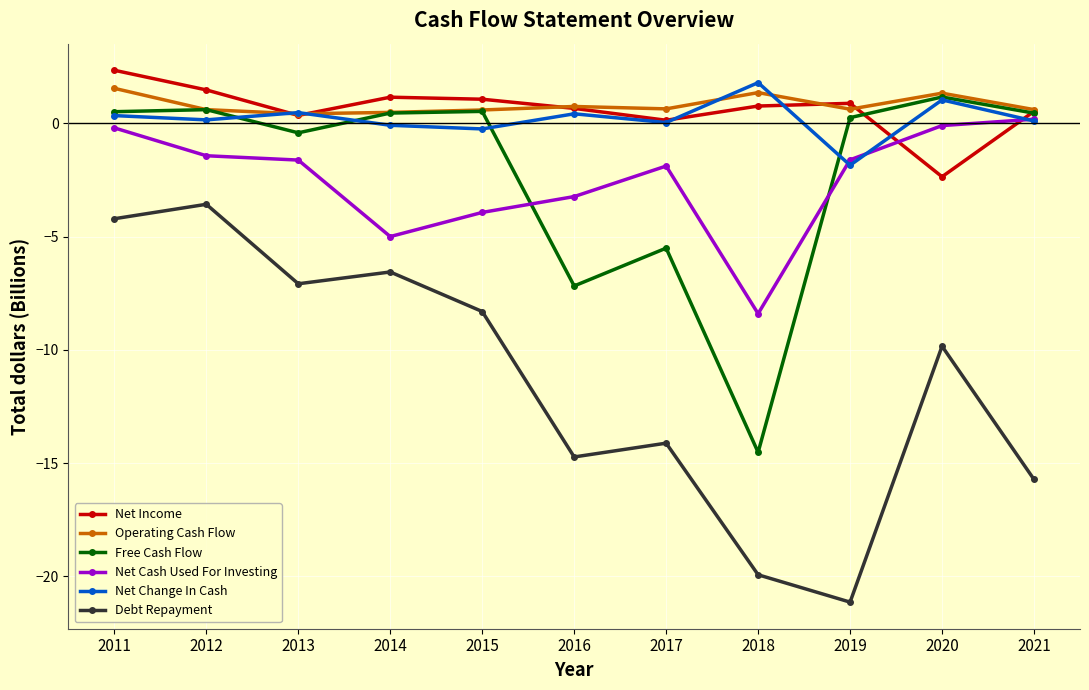

Is it true that Net Change In Cash equals 1.8 at 2018?

True